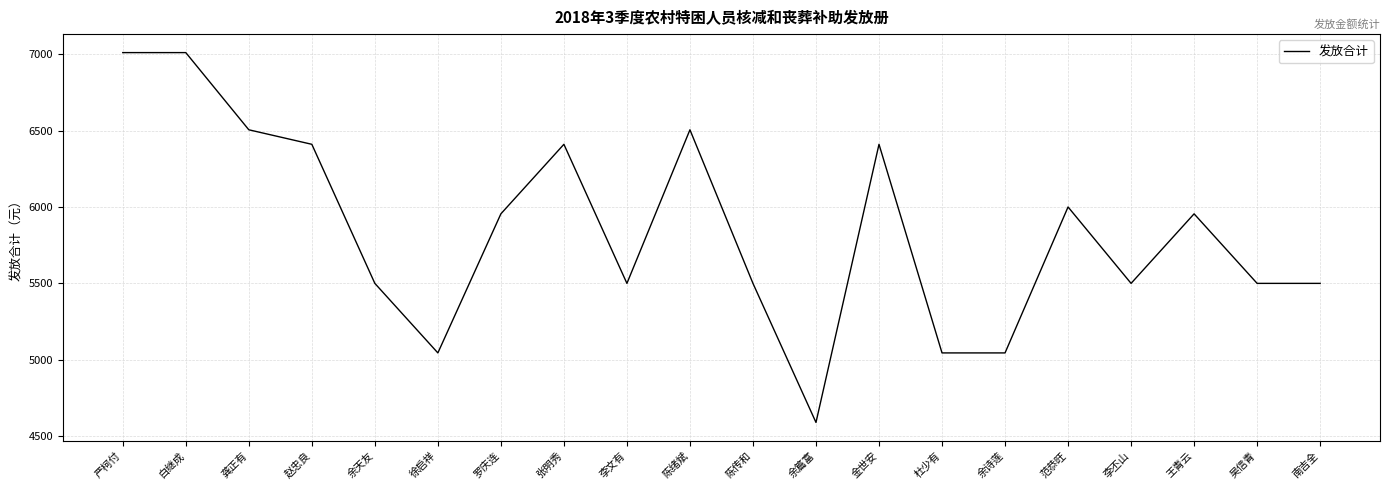

What is the smallest value displayed?

4590